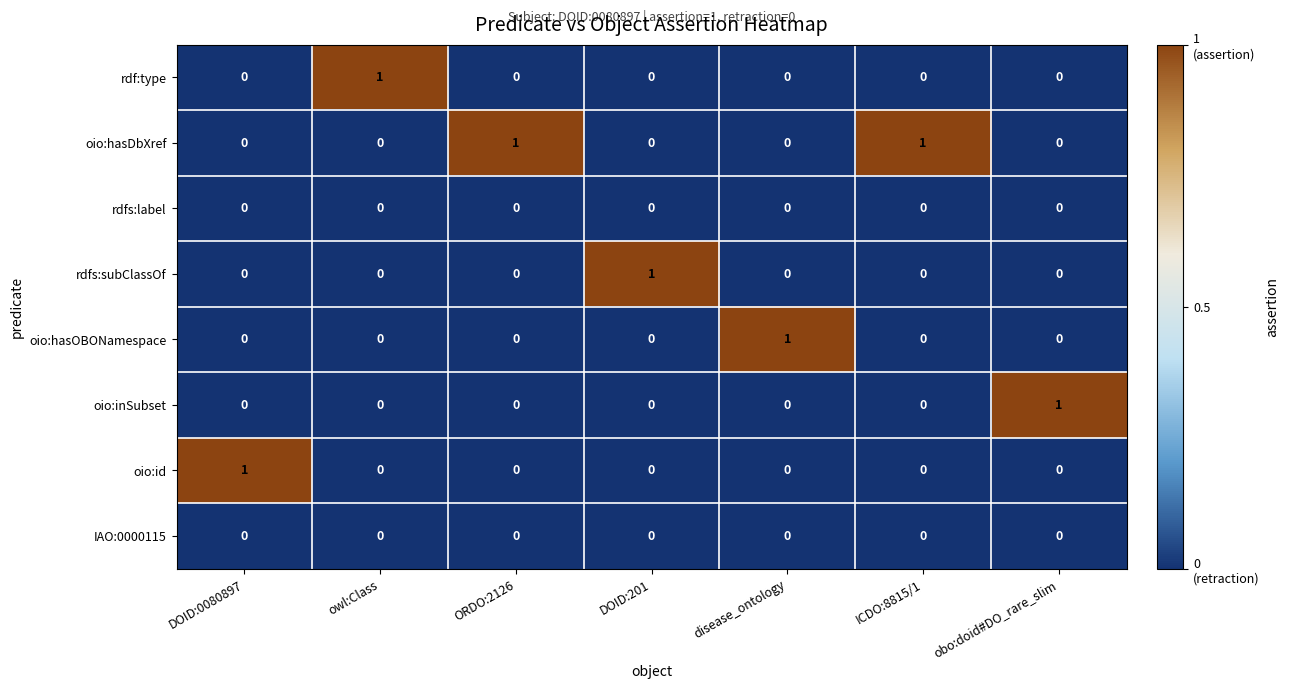

The IAO:0000115 series shows 0 at ICDO:8815/1. True or false?

True